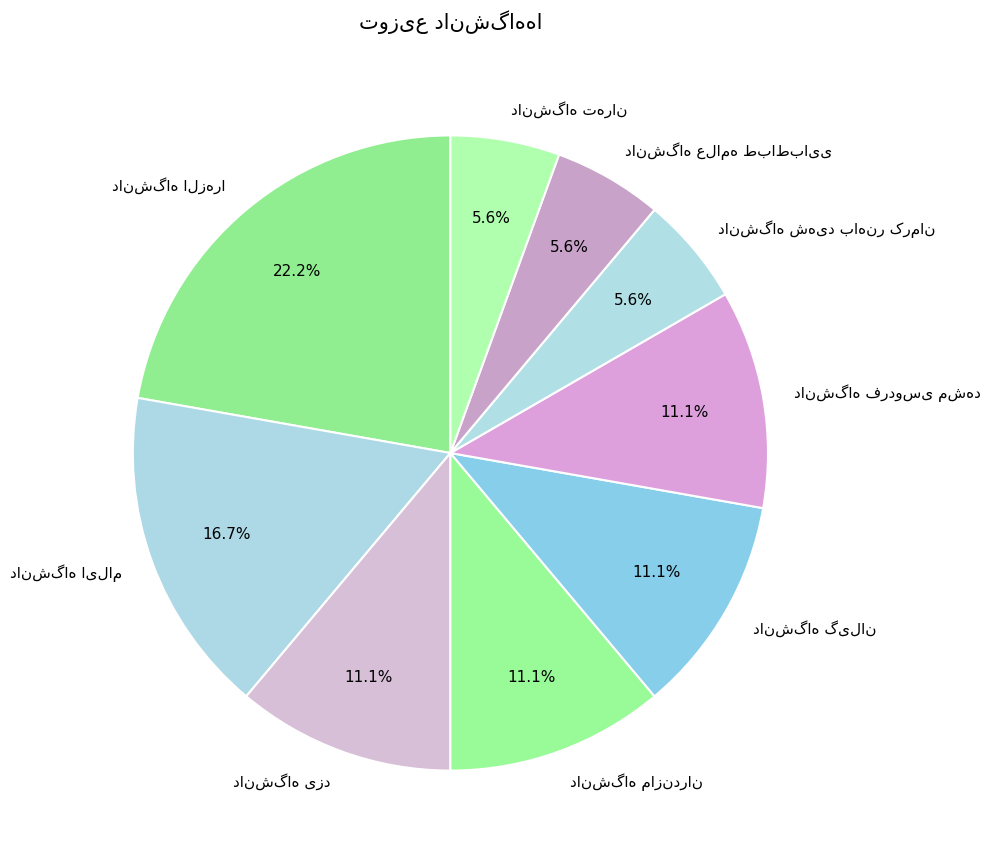

Does any single category account for the majority?

No